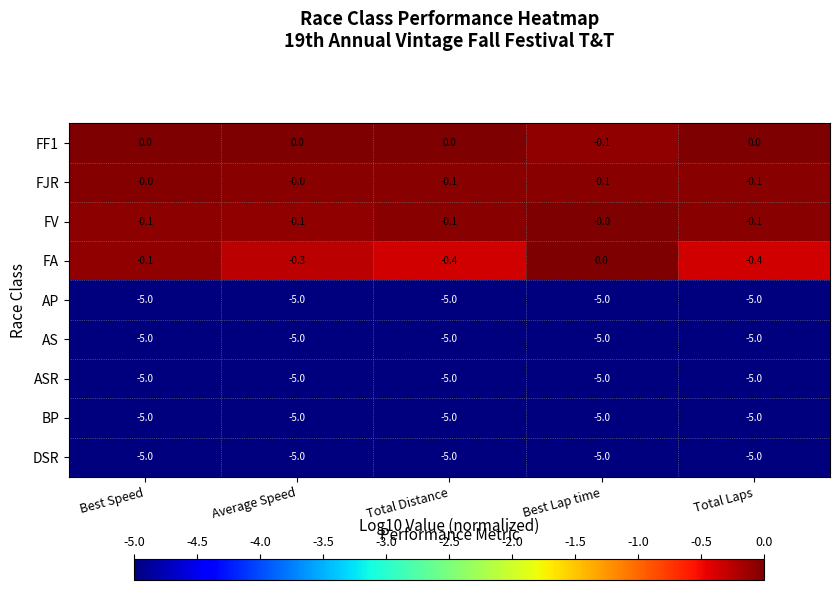

What is the total value across all series at Average Speed?

-25.4